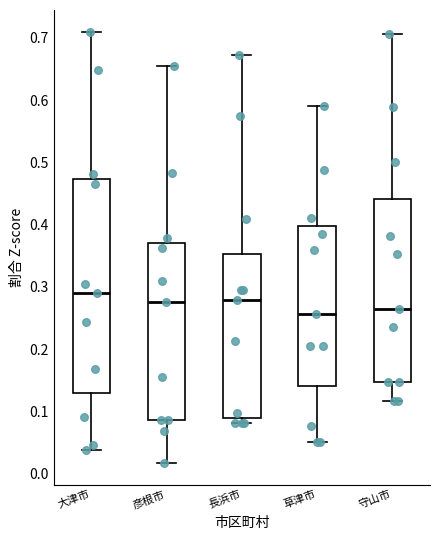

Which box is the tallest, from its lower edge to its upper edge?

大津市